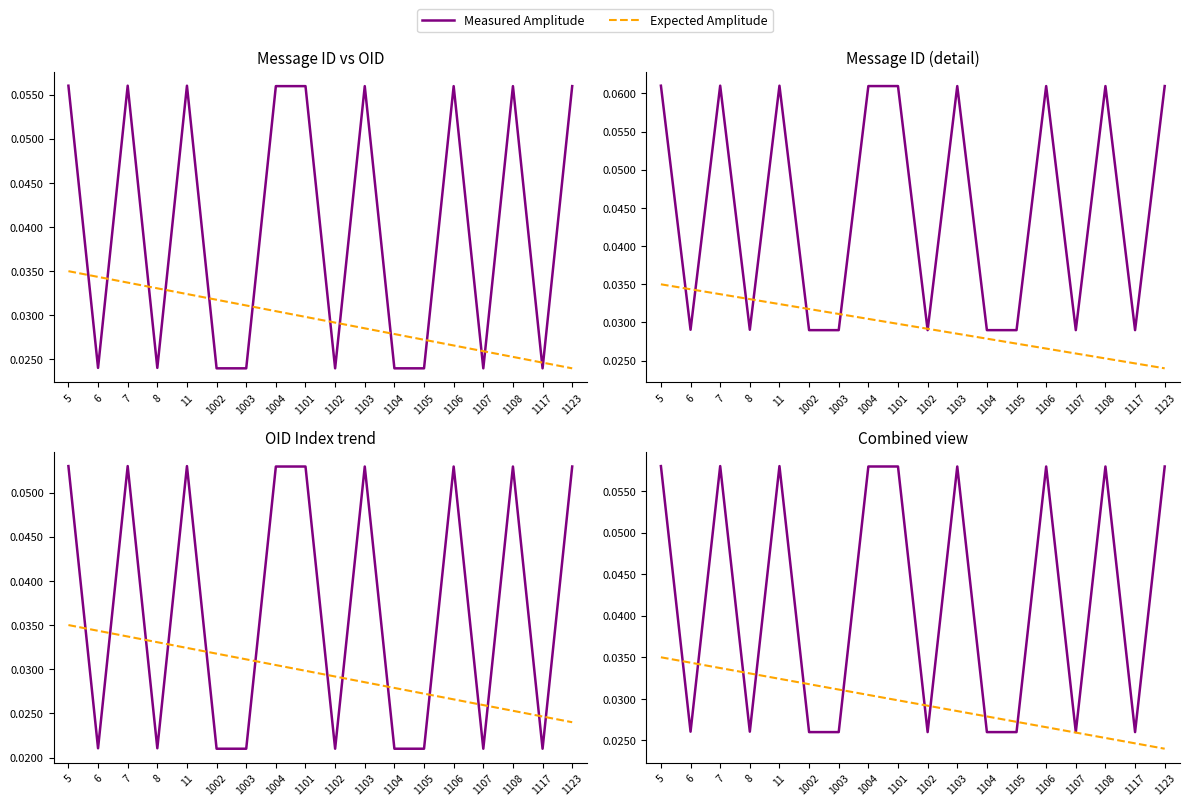

Where do Expected Amplitude and Measured Amplitude first cross each other?

5 and 6